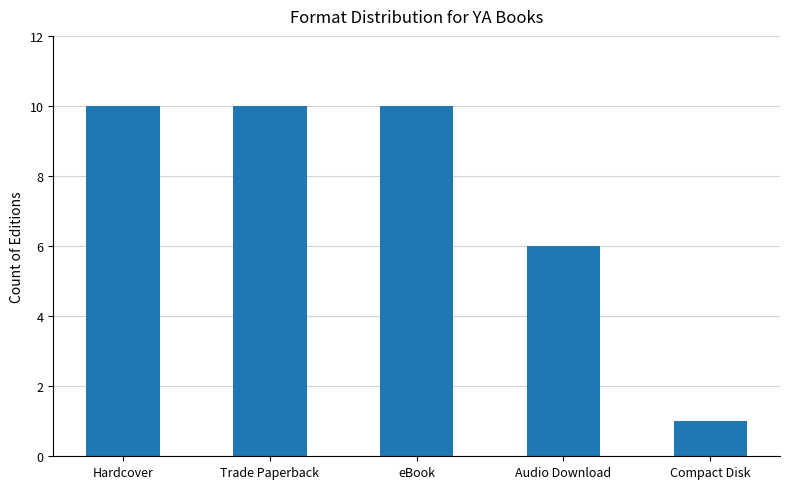

Are the bars horizontal?

No